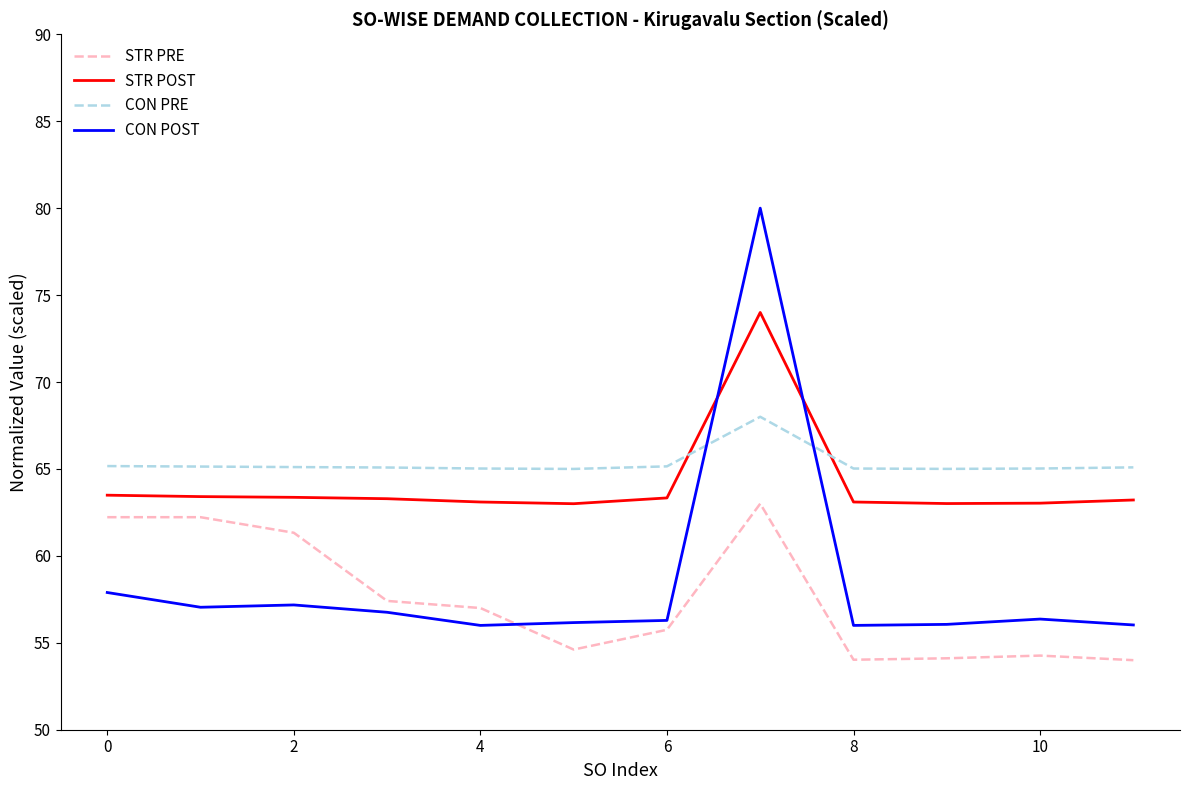

True or false: STR PRE and STR POST intersect in this chart.

False